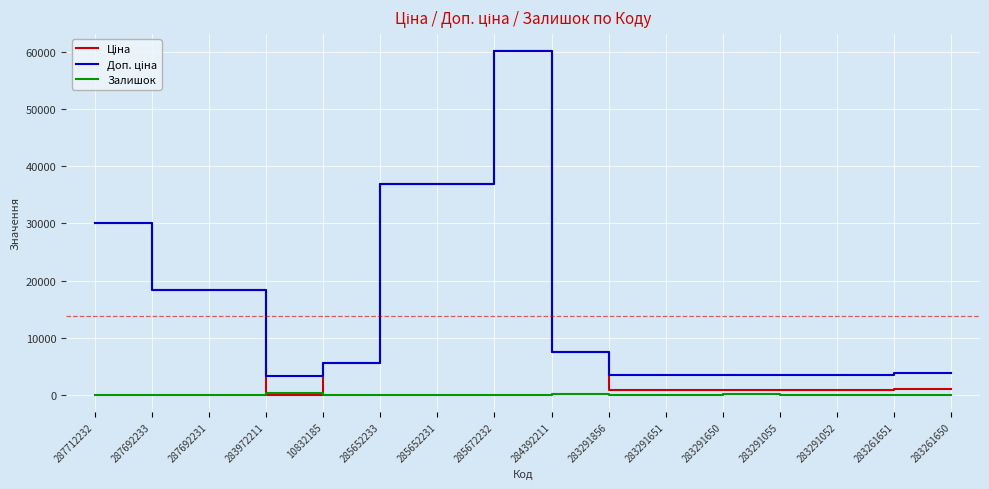

Is this an area chart (filled region under the line)?

No